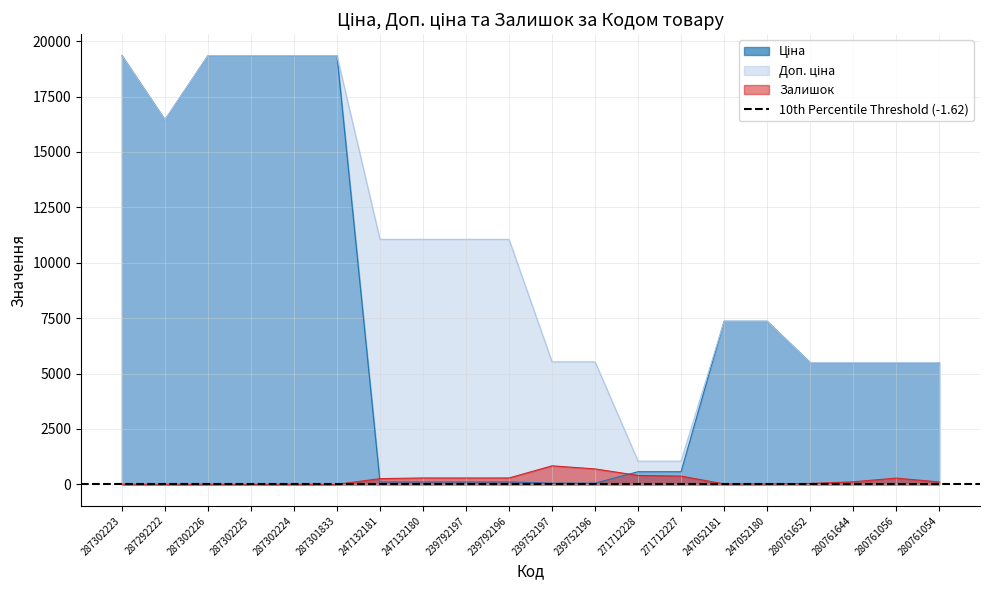

What is the value of the Залишок point at the 20th from the left?

111.0